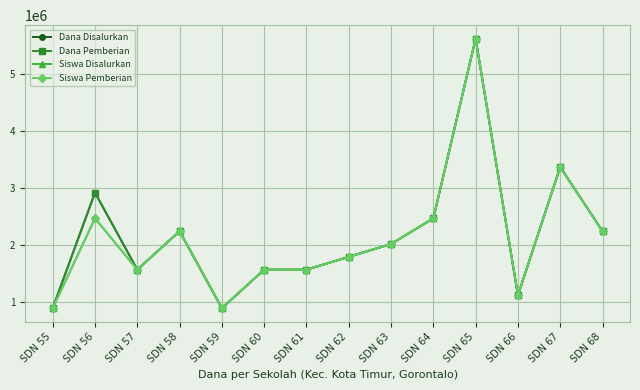

What is the sum of the Siswa Pemberian values at SDN 57 and SDN 63?

3600000